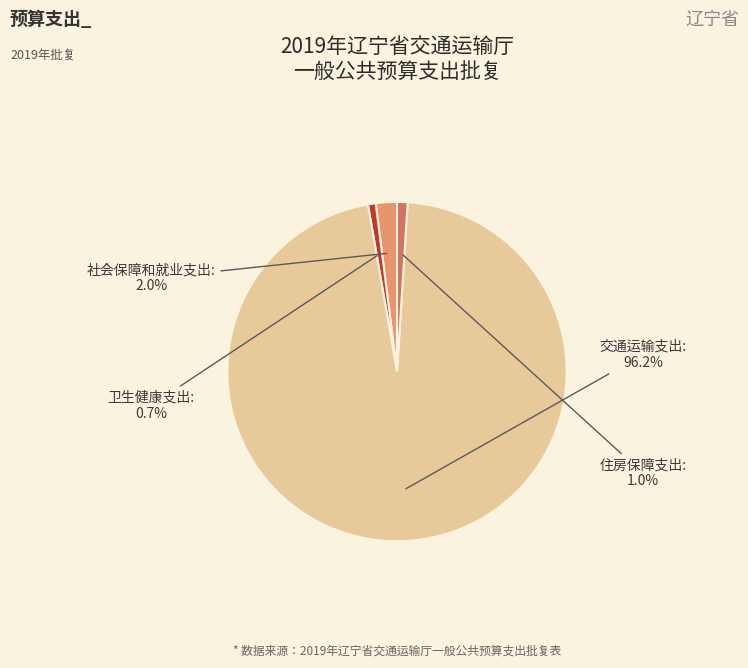

What is the smallest slice in the pie chart?

卫生健康支出